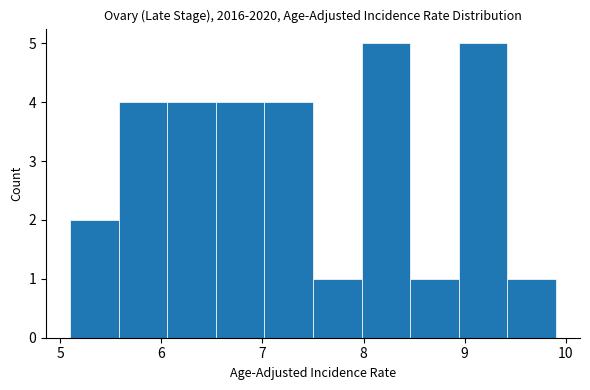

Reading left to right, list every bar in this chart as the range it spans on the x-axis followed by its height. Neither the bar edges nor the heights are printed on the chart, so give them approximately, as read against the axes.

5.10 to 5.58: 2
5.58 to 6.06: 4
6.06 to 6.54: 4
6.54 to 7.02: 4
7.02 to 7.50: 4
7.50 to 7.98: 1
7.98 to 8.46: 5
8.46 to 8.94: 1
8.94 to 9.42: 5
9.42 to 9.90: 1